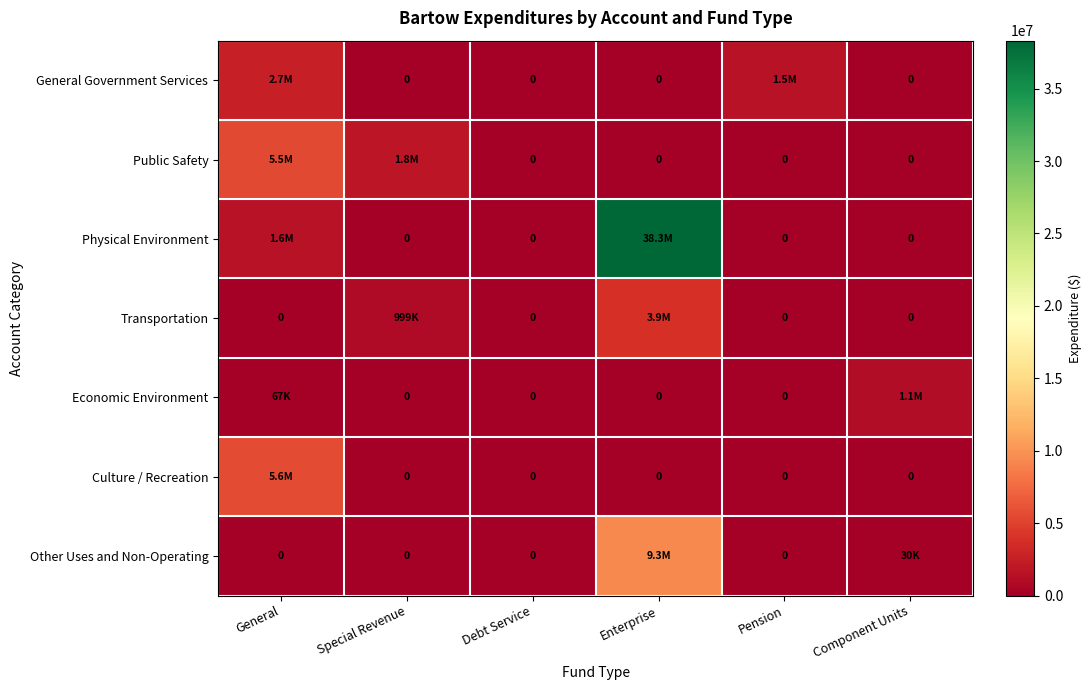

At which category is the sum across all series the highest?

Enterprise